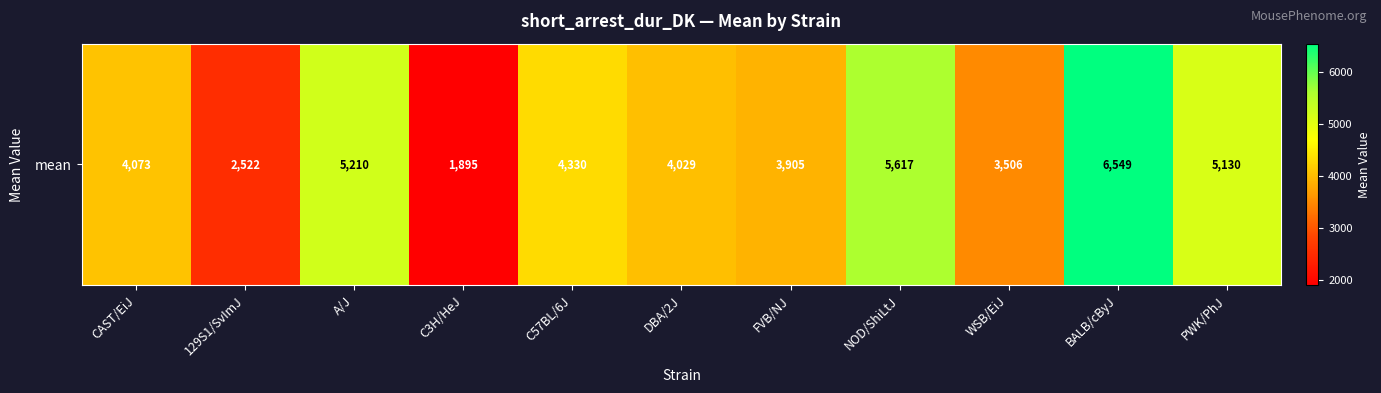

The value at A/J is 7747. True or false?

False